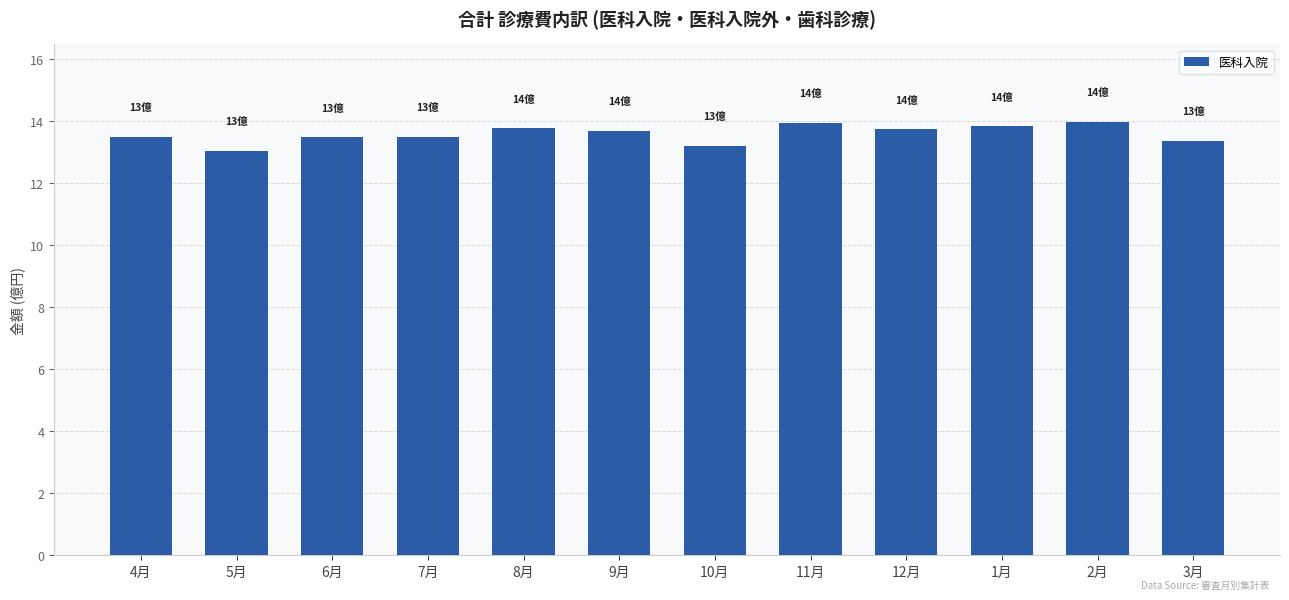

What is the average value?

13.6